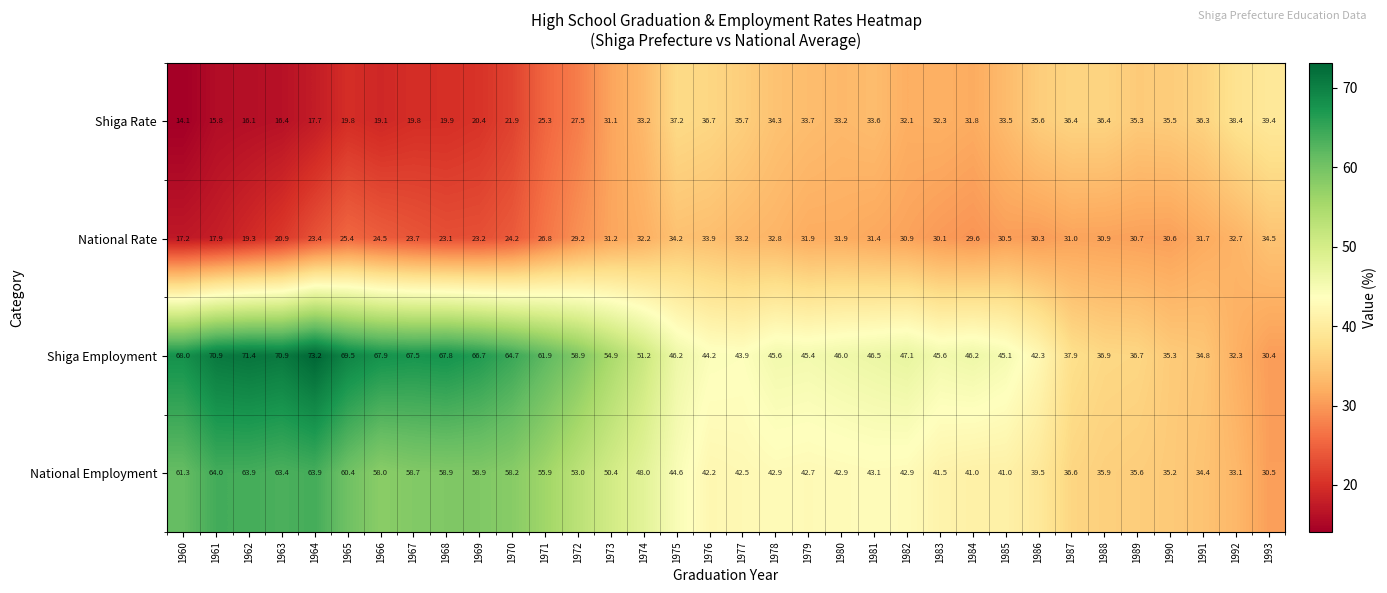

True or false: Shiga Employment has a value of 28.9 at 1960.

False